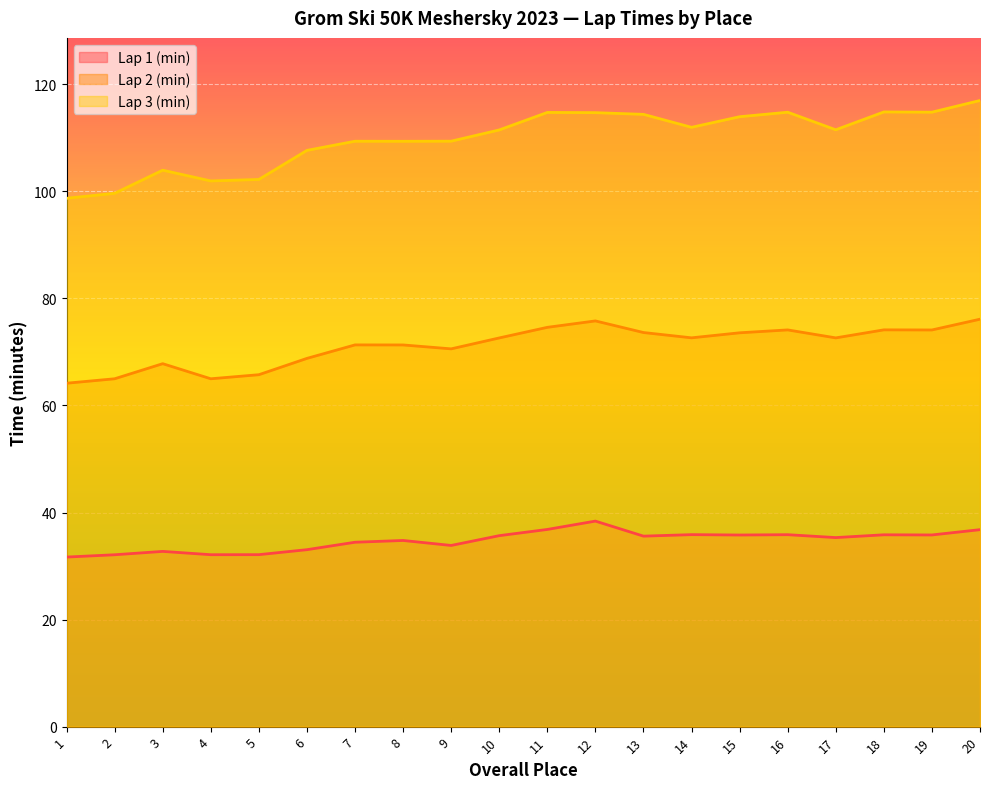

Which series changed the most between 1 and 2?

Lap 3 (min)